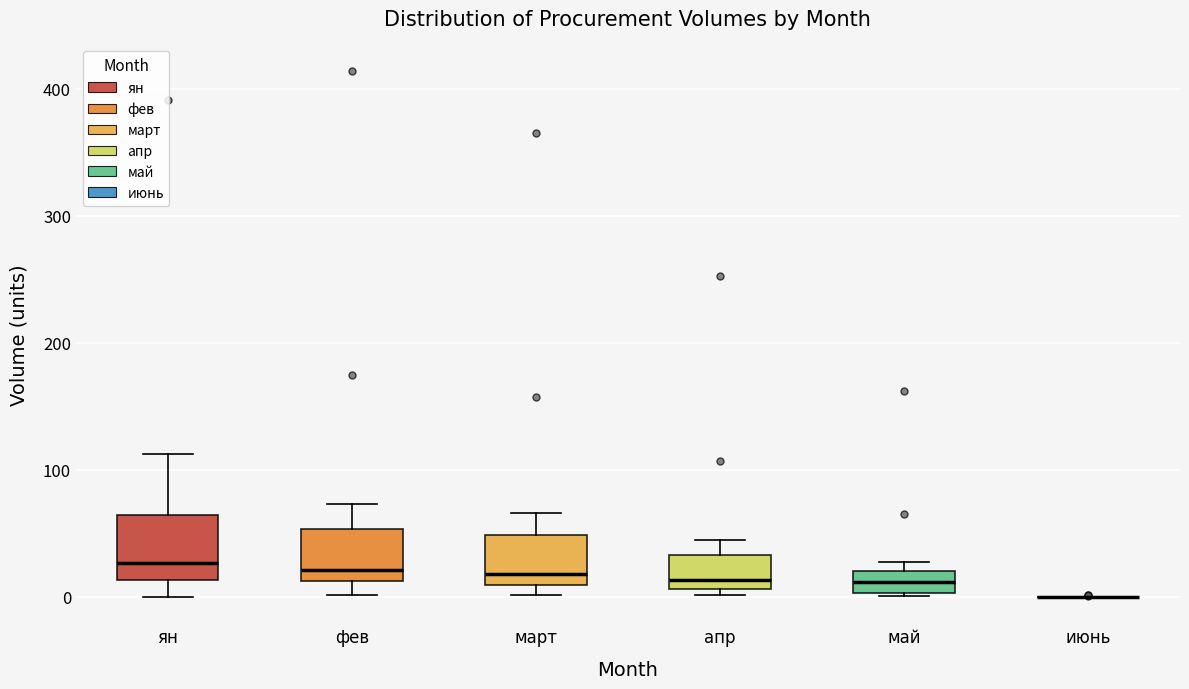

Which box is the tallest, from its lower edge to its upper edge?

ян